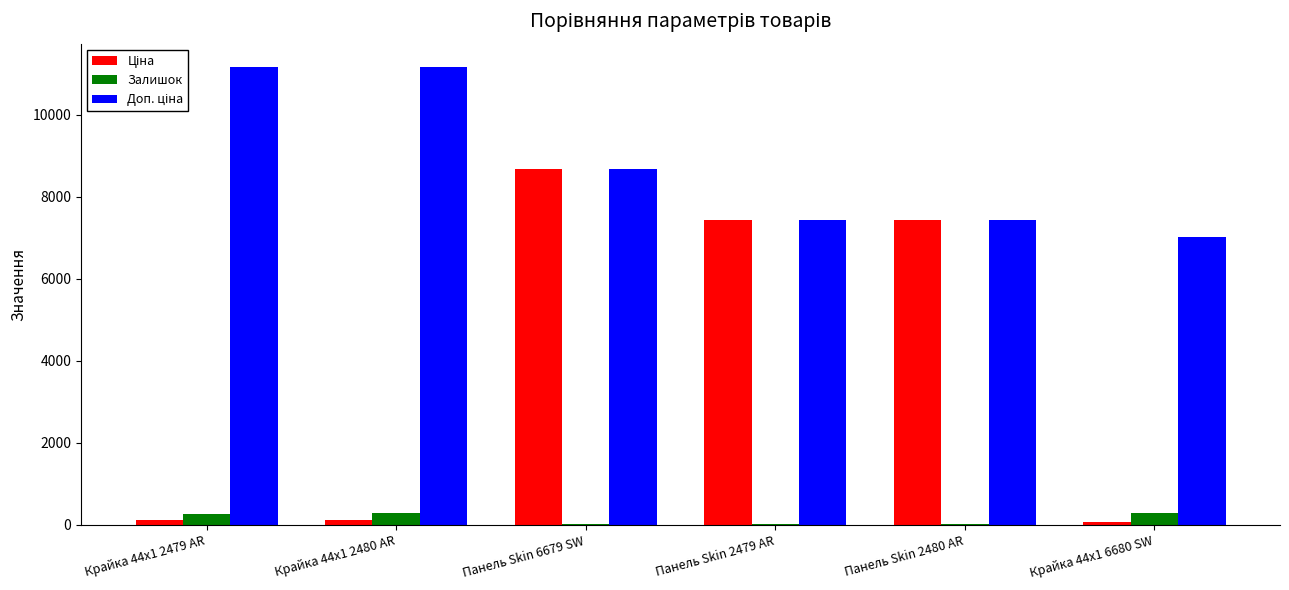

True or false: Залишок has a value of 270.0 at Крайка 44x1 2479 AR.

True